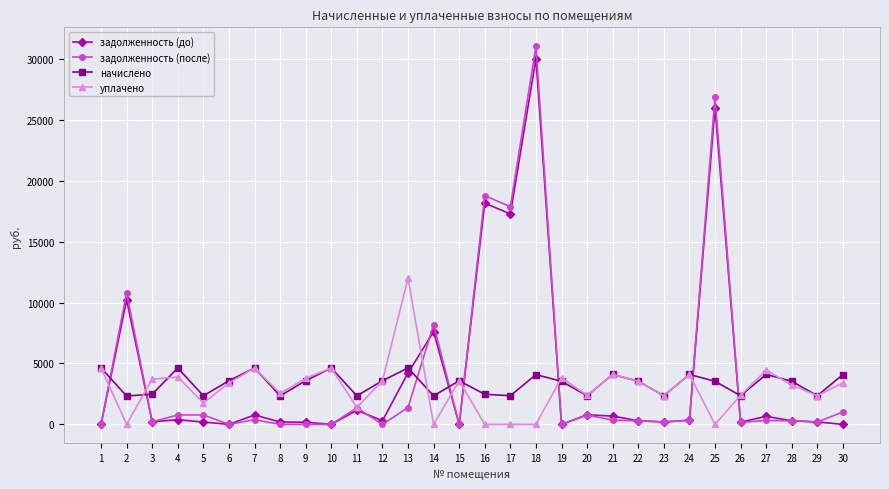

Is the value of уплачено at 14 greater than the value of задолженность (до) at 17?

No